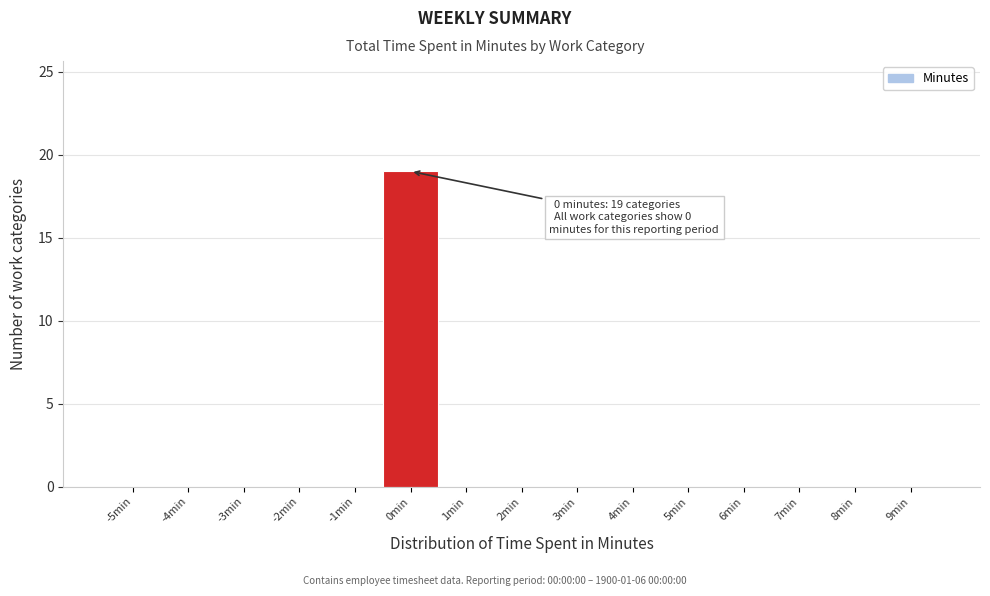

Reading left to right, list all the values displayed in this chart.

-5min=0	-4min=0	-3min=0	-2min=0	-1min=0	0min=19	1min=0	2min=0	3min=0	4min=0	5min=0	6min=0	7min=0	8min=0	9min=0